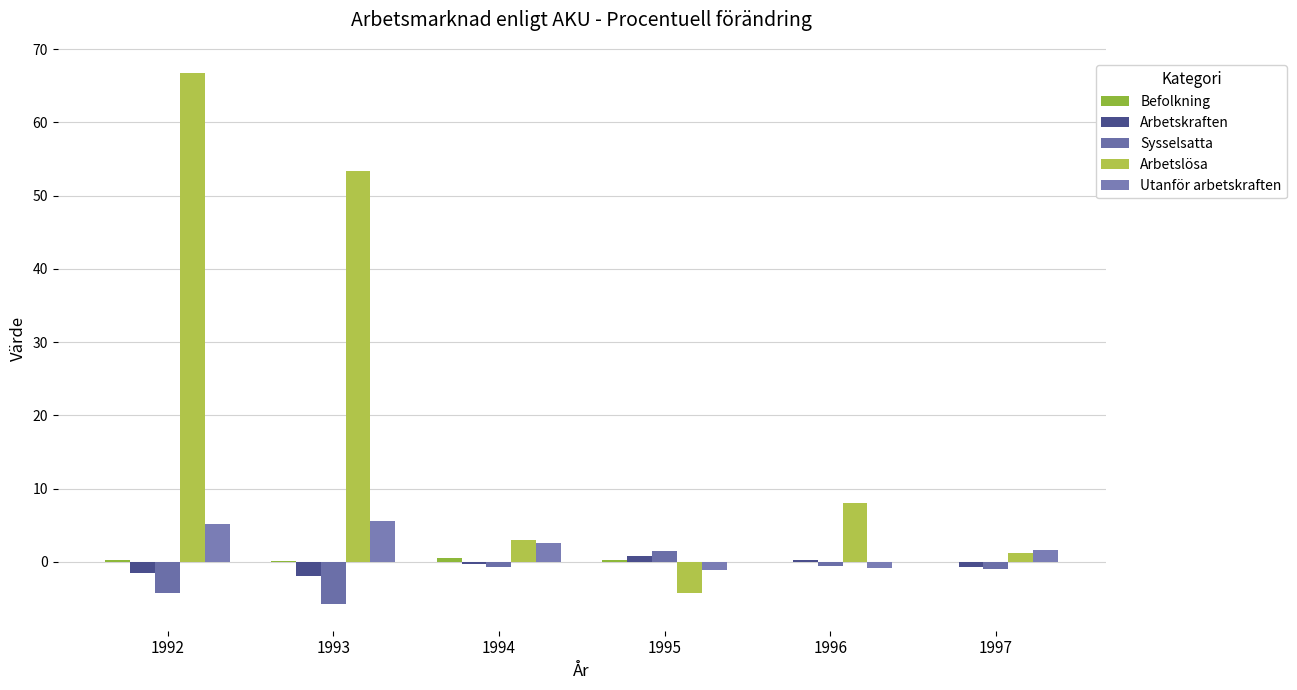

What is the difference between the Befolkning values at 1997 and 1994?

0.5